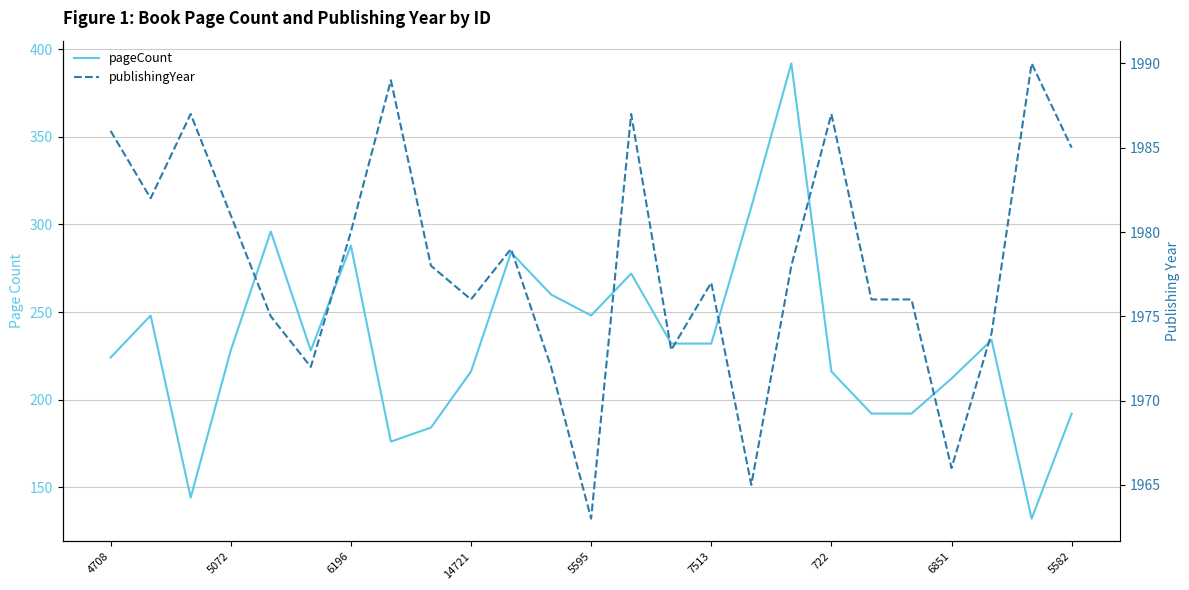

What is the difference between the maximum and minimum values in the publishingYear series?

27